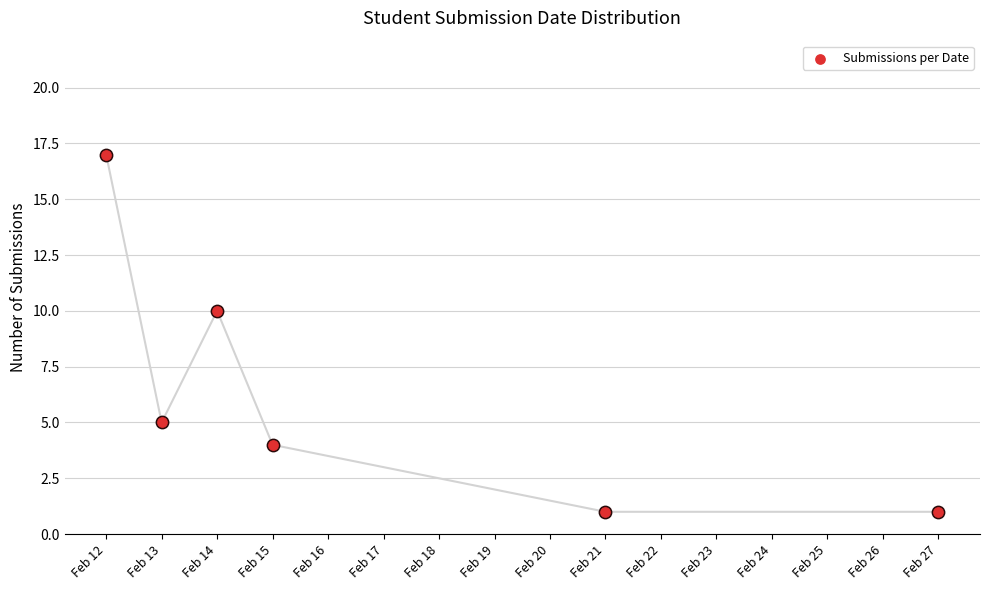

What is the change in value from Feb 12 to Feb 15?

-13